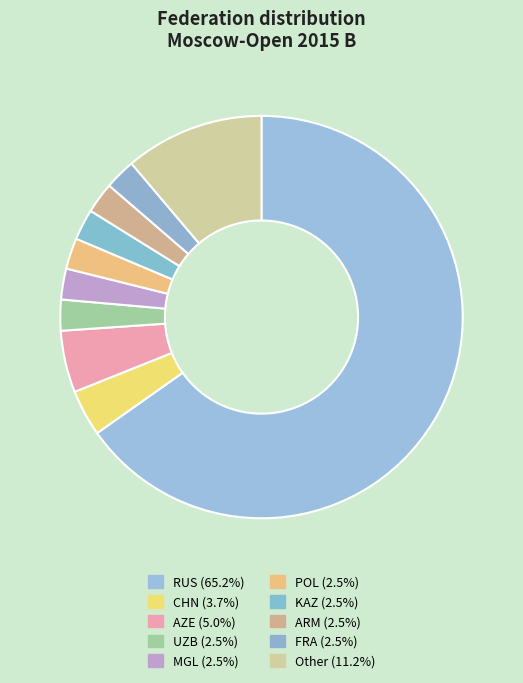

Combined, do MGL and ARM account for over 50%?

No